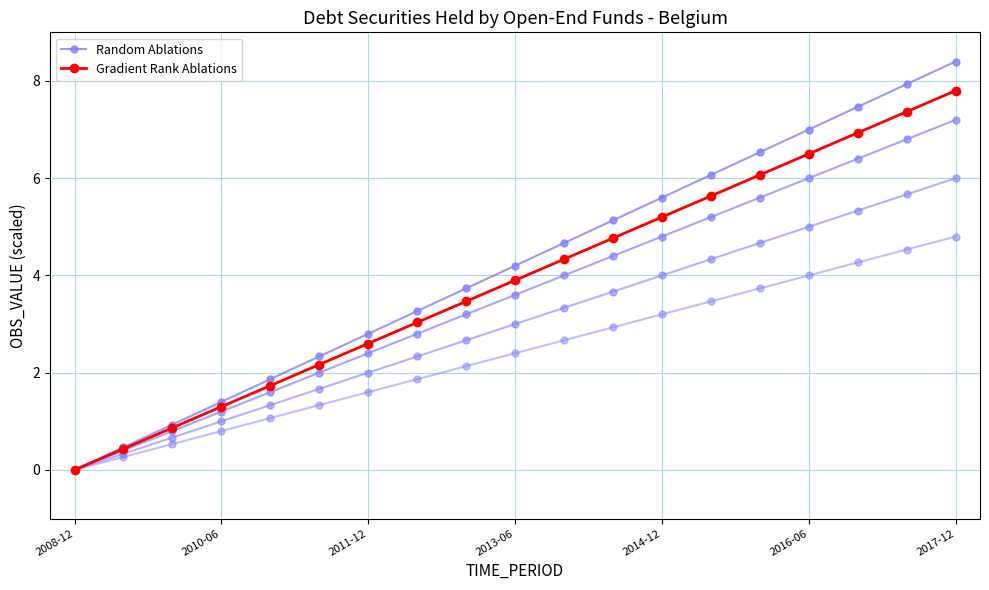

How many values in Gradient Rank Ablations are above zero?

18